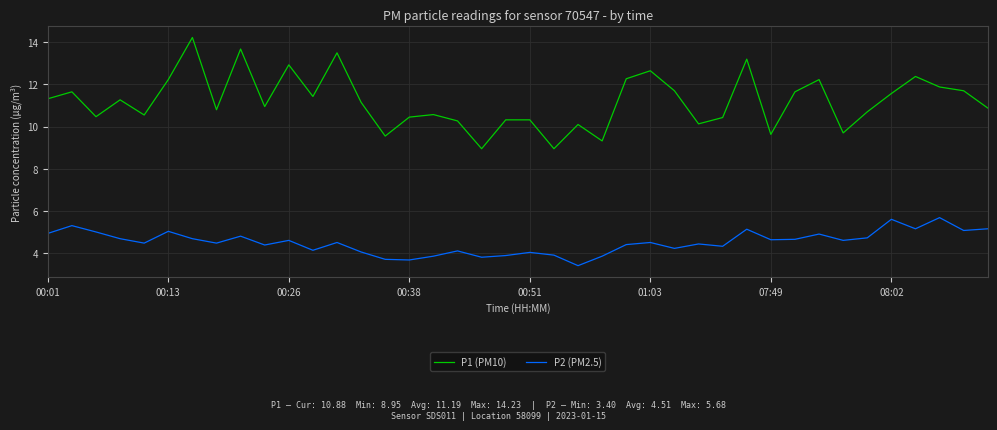

Which series has the largest range (max minus min)?

P1 (PM10)